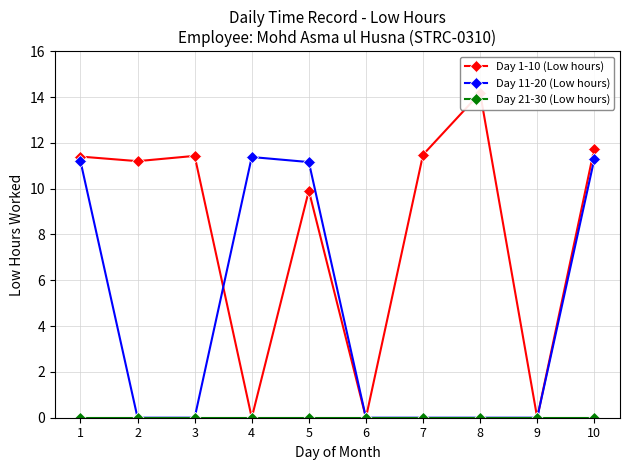

Reading left to right, transcribe all the data shown in this chart.

Day 1-10 (Low hours): 1=11.4	2=11.2	3=11.4	4=0.0	5=9.9	6=0.0	7=11.5	8=14.2	9=0.0	10=11.8
Day 11-20 (Low hours): 1=11.2	2=0.0	3=0.0	4=11.4	5=11.2	6=0.0	7=0.0	8=0.0	9=0.0	10=11.3
Day 21-30 (Low hours): 1=0.0	2=0.0	3=0.0	4=0.0	5=0.0	6=0.0	7=0.0	8=0.0	9=0.0	10=0.0